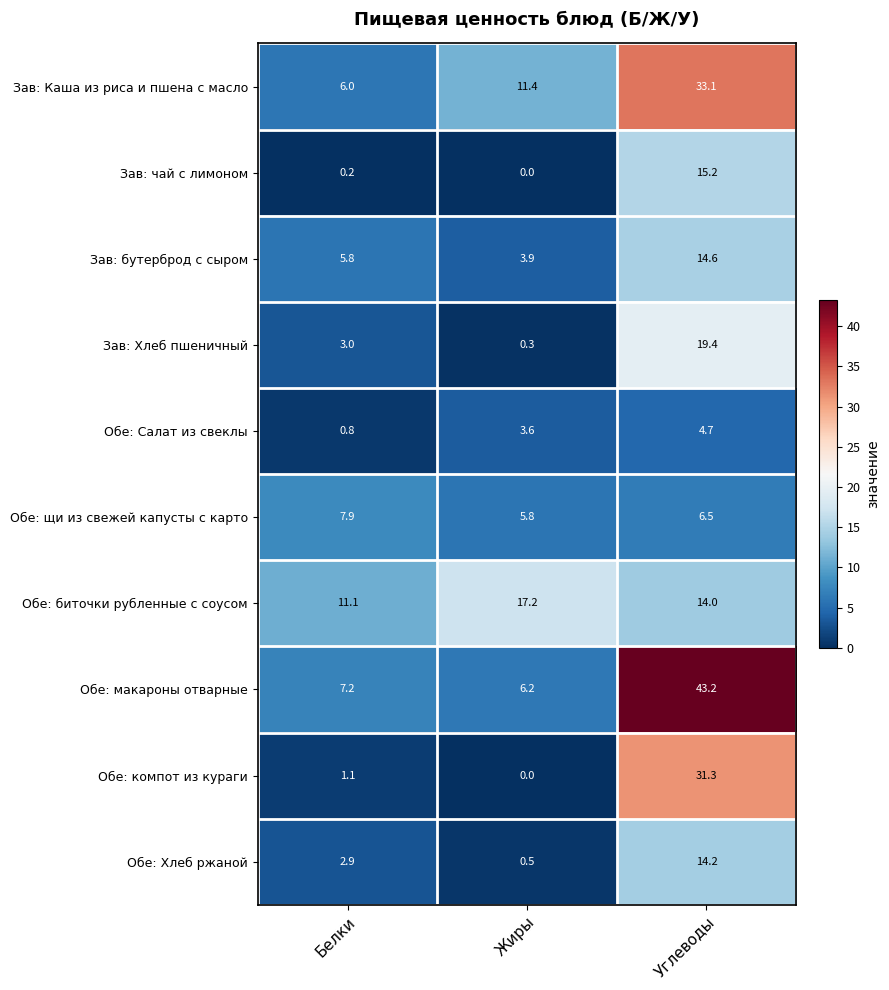

Rank the series by their maximum value, from lowest to highest.

Обе: Салат из свеклы, Обе: щи из свежей капусты с карто, Обе: Хлеб ржаной, Зав: бутерброд с сыром, Зав: чай с лимоном, Обе: биточки рубленные с соусом, Зав: Хлеб пшеничный, Обе: компот из кураги, Зав: Каша из риса и пшена с масло, Обе: макароны отварные